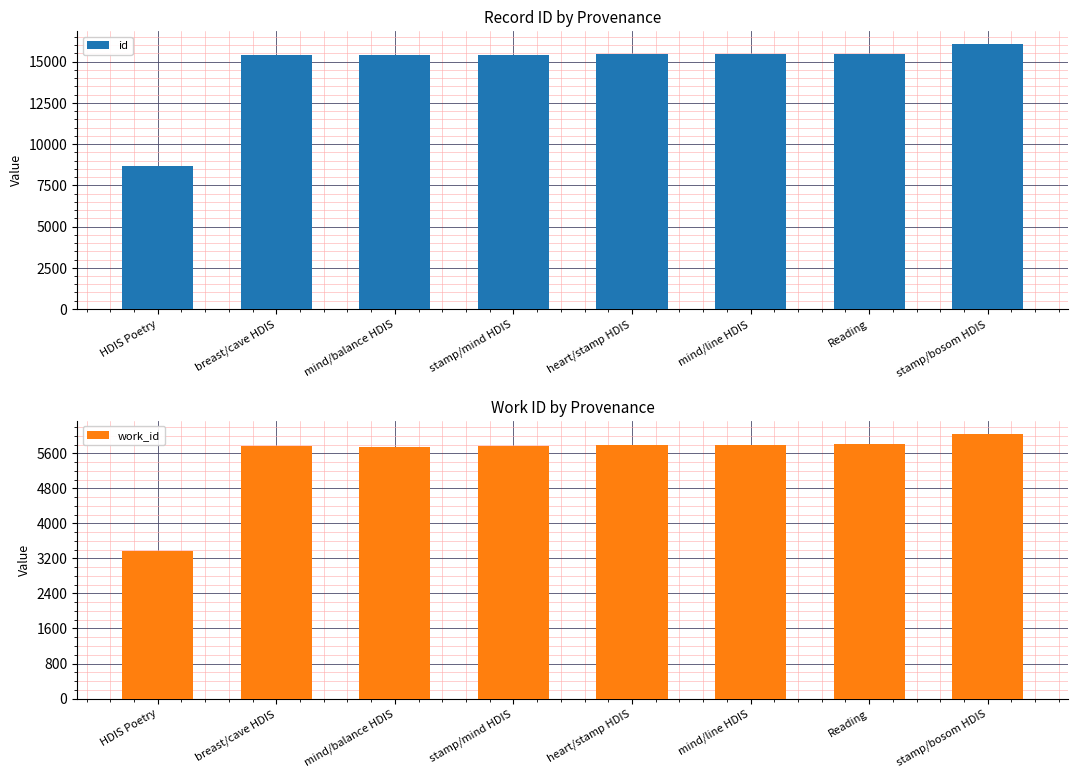

Reading left to right, list all the values displayed in this chart.

id: HDIS Poetry=8648	breast/cave HDIS=15378	mind/balance HDIS=15393	stamp/mind HDIS=15423	heart/stamp HDIS=15436	mind/line HDIS=15441	Reading=15471	stamp/bosom HDIS=16055
work_id: HDIS Poetry=3372	breast/cave HDIS=5771	mind/balance HDIS=5749	stamp/mind HDIS=5778	heart/stamp HDIS=5787	mind/line HDIS=5787	Reading=5803	stamp/bosom HDIS=6046